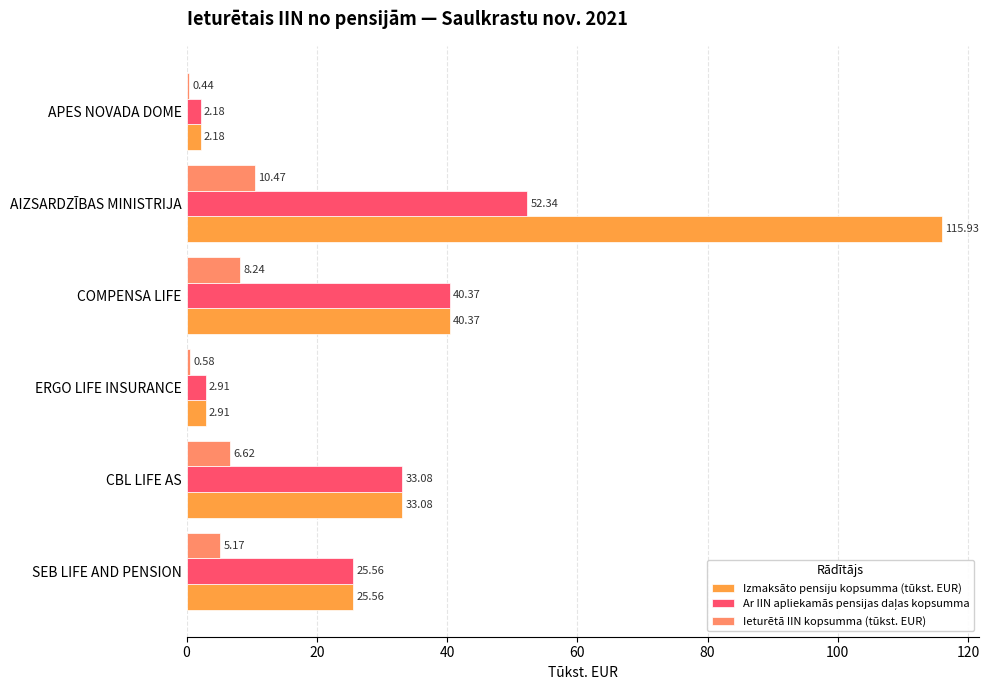

What is the sum of all Izmaksāto pensiju kopsumma (tūkst. EUR) values?

220.0